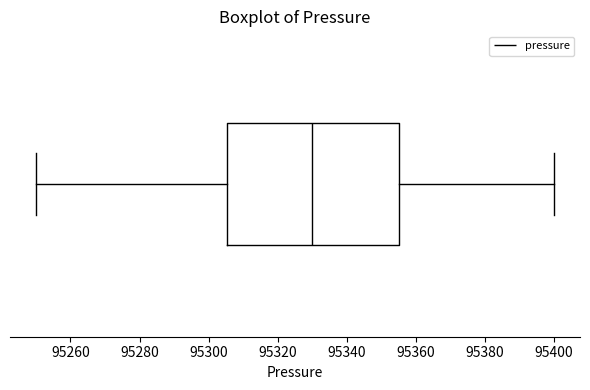

Where does the left whisker of the box end on the x-axis? The values are not printed on the chart, so give them approximately, as read against the axis.

95250